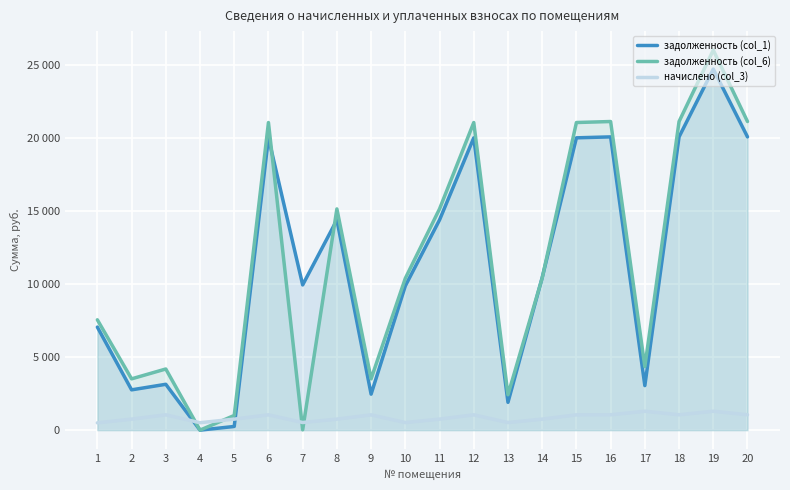

Where is the first local maximum for начислено (col_3)?

3